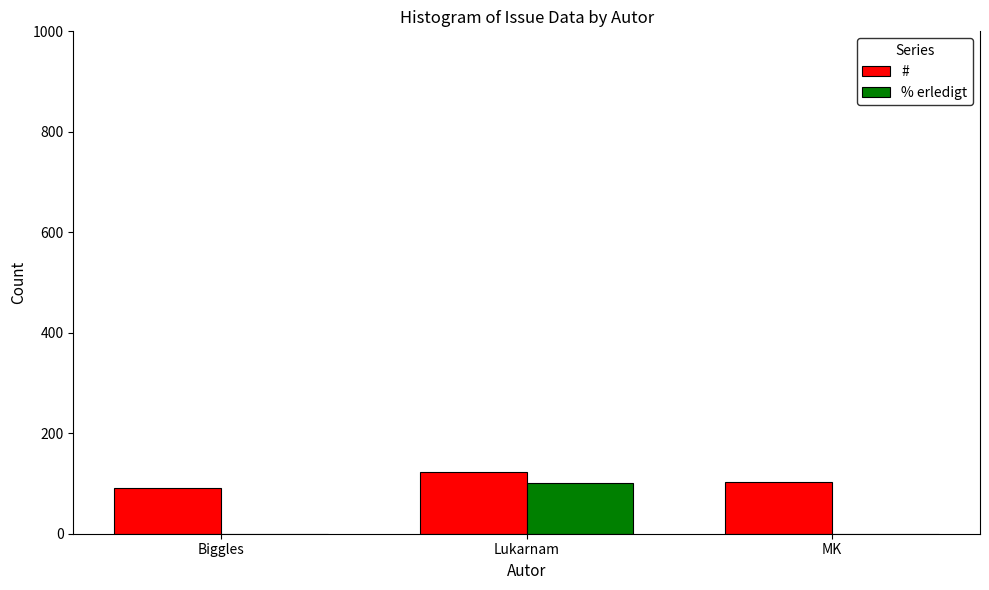

What is the difference between the % erledigt values at Lukarnam and Biggles?

100